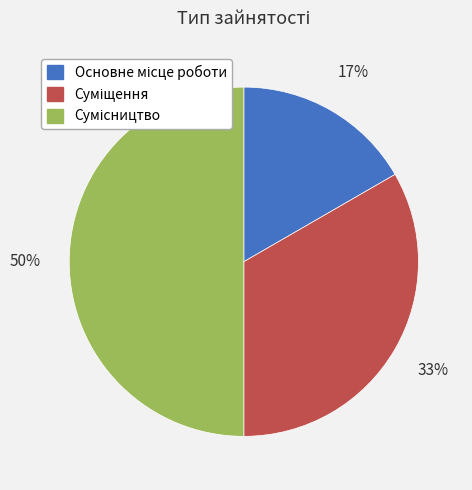

To the nearest percent, what is the difference between the largest and smallest slice percentages?

33%